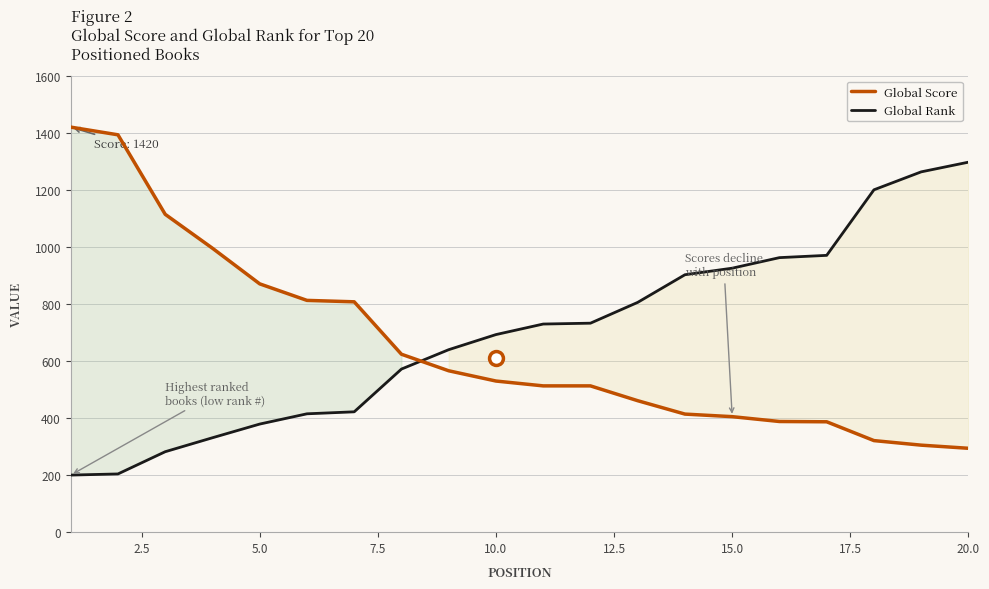

Rank the series by their maximum value, from highest to lowest.

Global Score, Global Rank